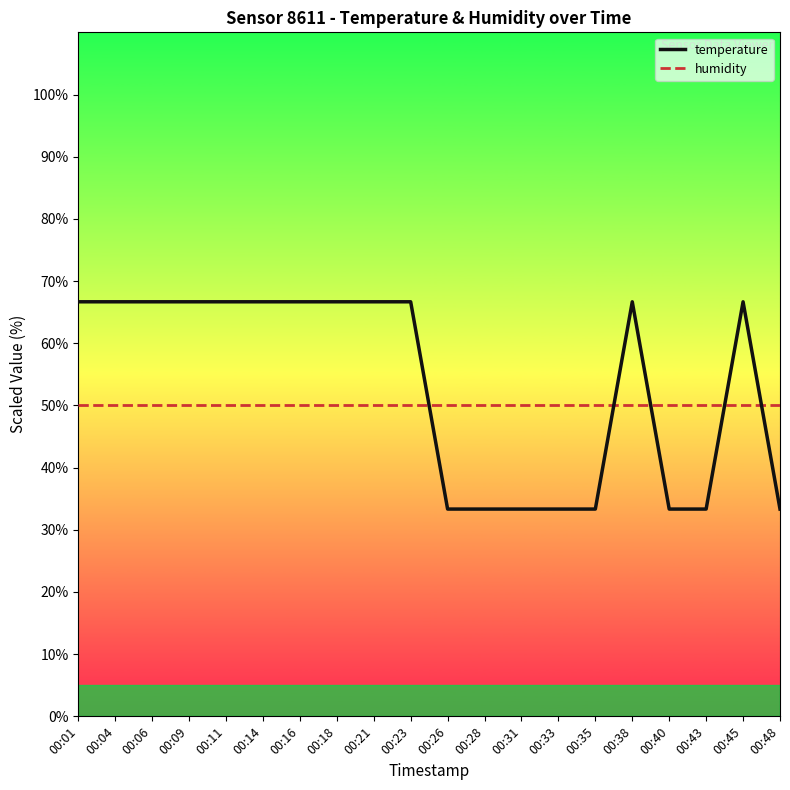

What are all the series names shown in the legend?

temperature, humidity